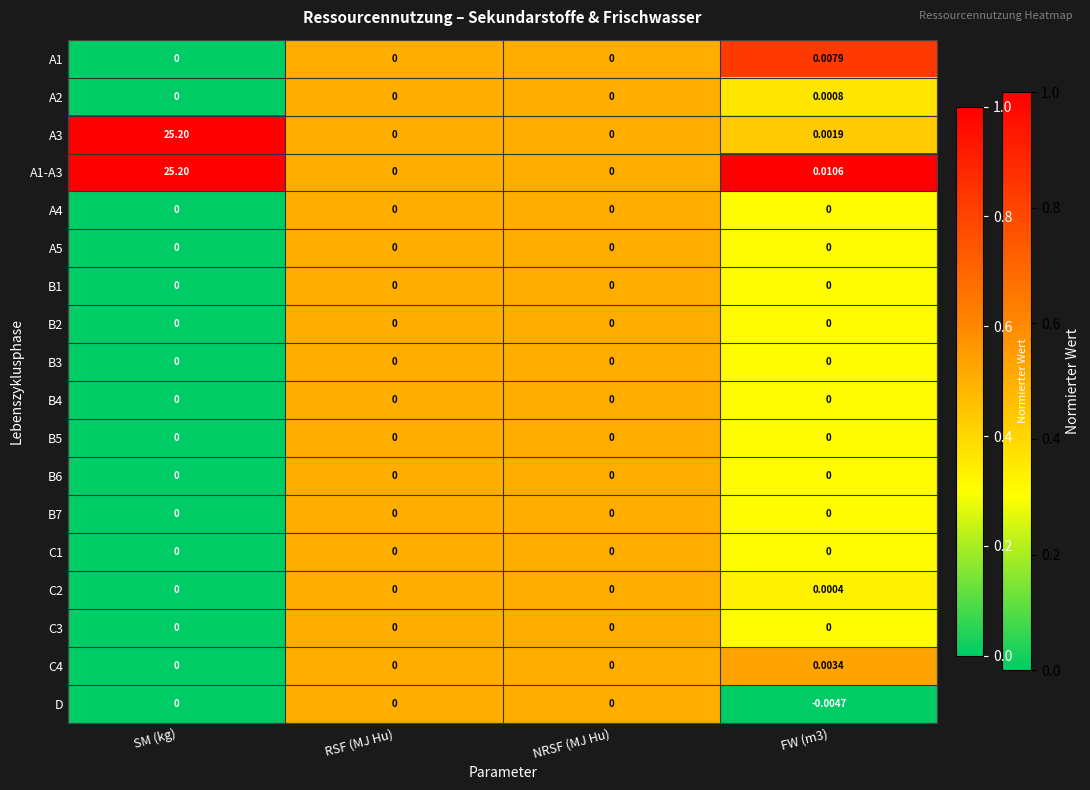

At which category is the sum across all series the highest?

SM (kg)